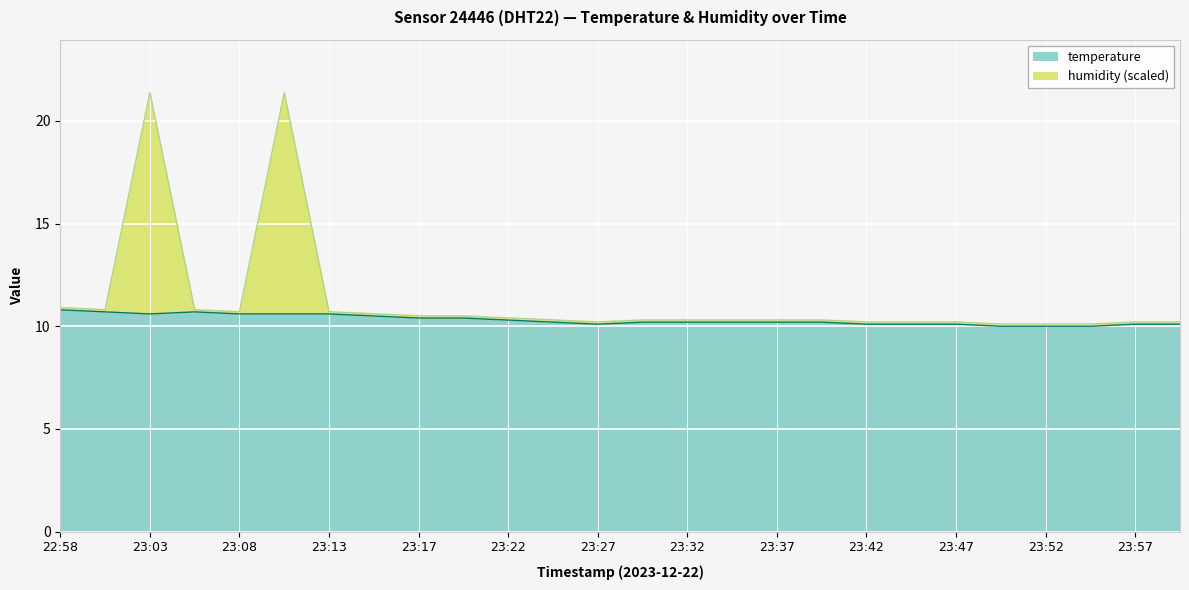

What is the sum of the temperature values at 23:52 and 23:17?

20.4